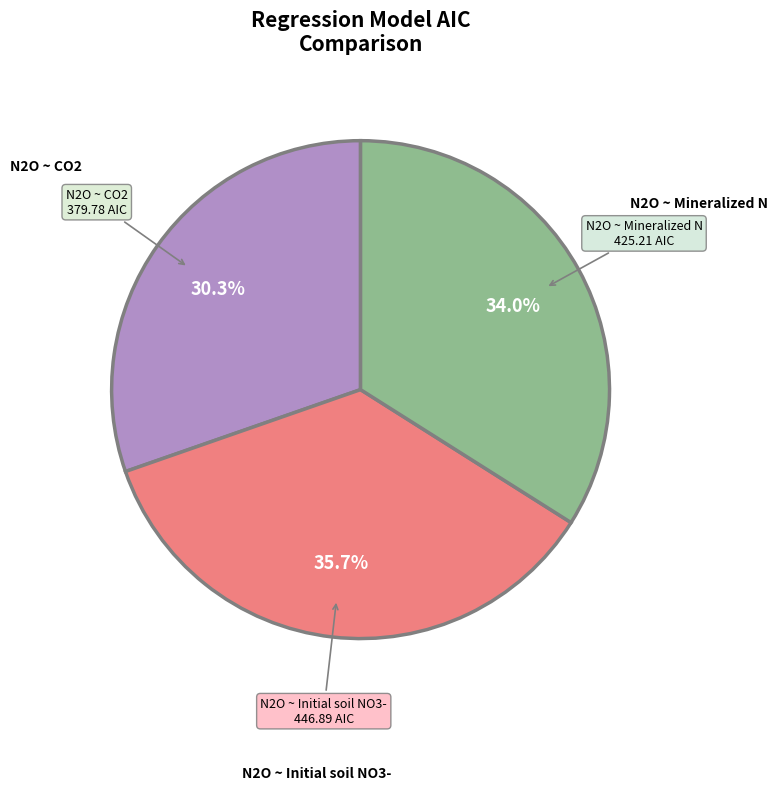

True or false: N2O ~ Mineralized N accounts for 34% of the total.

True